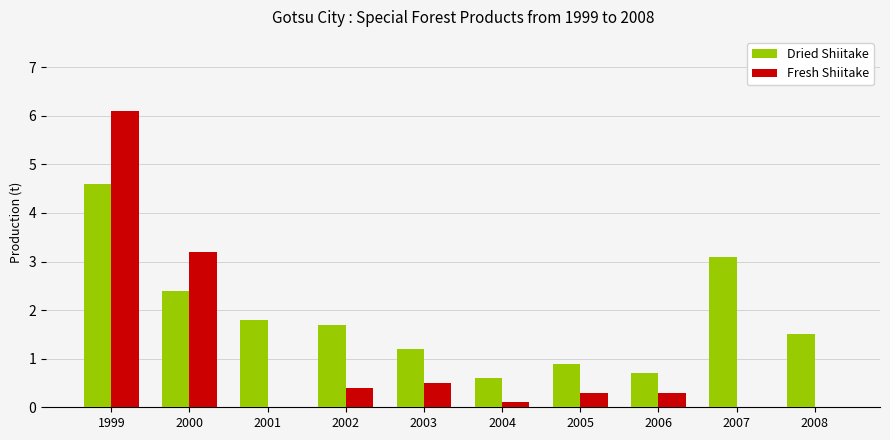

Count the number of data series in this chart.

2